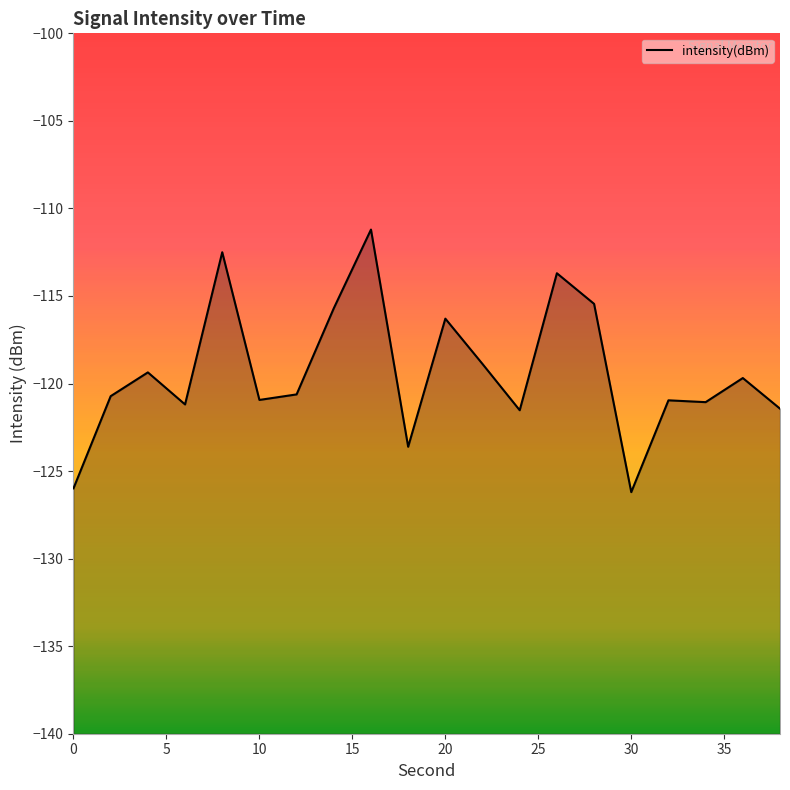

What is the difference between the maximum and minimum values?

15.0